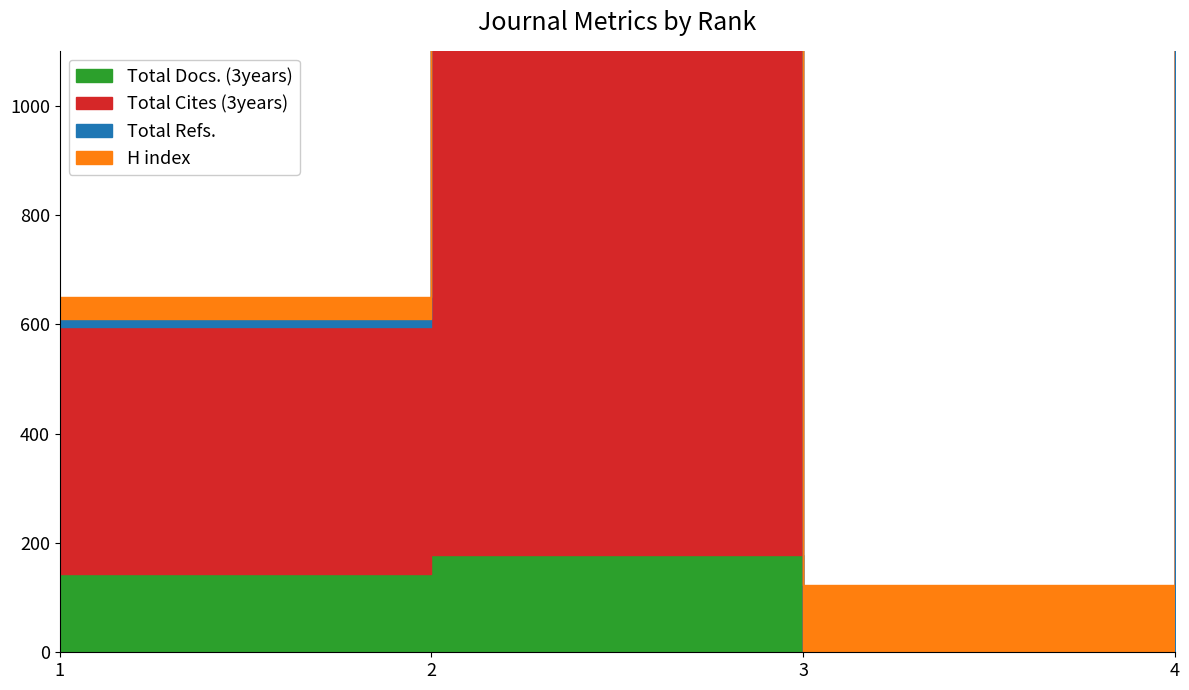

What is the value of the Total Refs. point at the 1st from the left?

15